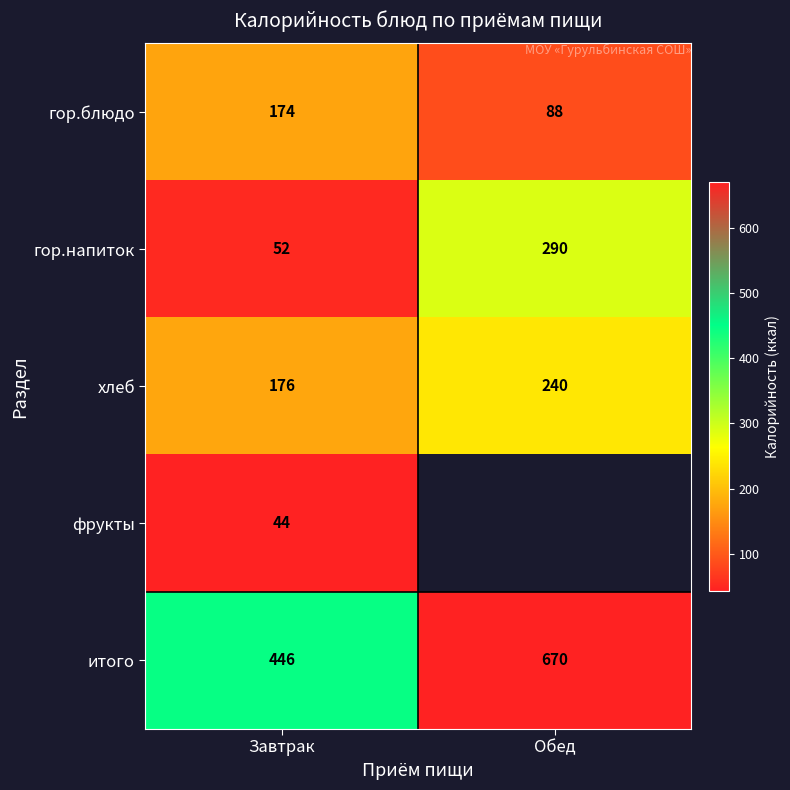

At how many categories does at least one series exceed 559?

1